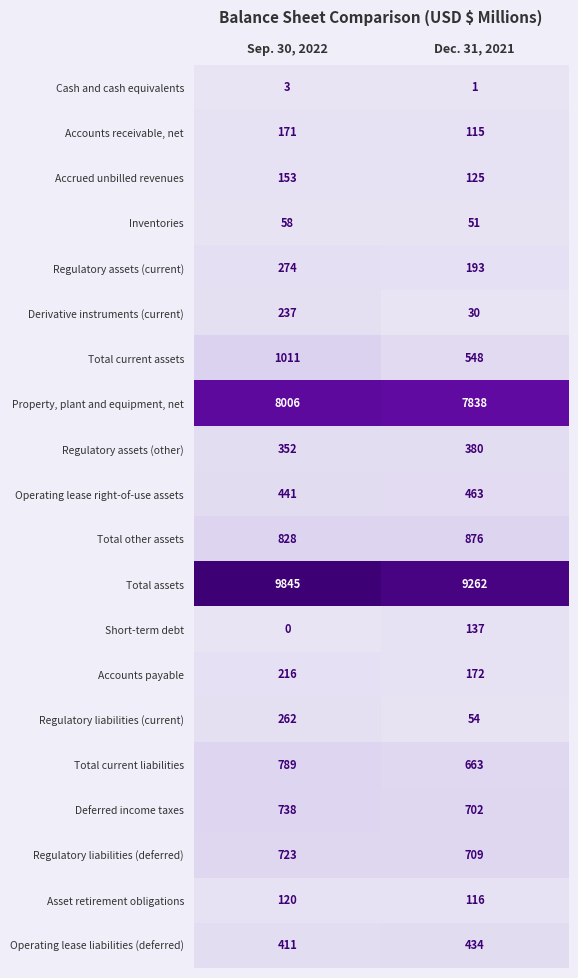

Rank the series at Dec. 31, 2021 from highest to lowest value.

Total assets, Property, plant and equipment, net, Total other assets, Regulatory liabilities (deferred), Deferred income taxes, Total current liabilities, Total current assets, Operating lease right-of-use assets, Operating lease liabilities (deferred), Regulatory assets (other), Regulatory assets (current), Accounts payable, Short-term debt, Accrued unbilled revenues, Asset retirement obligations, Accounts receivable, net, Regulatory liabilities (current), Inventories, Derivative instruments (current), Cash and cash equivalents